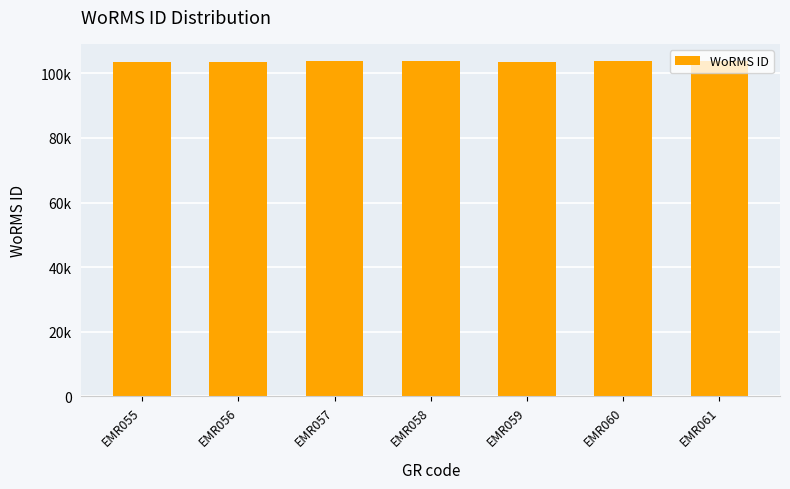

Count the number of values greater than 103710.

3